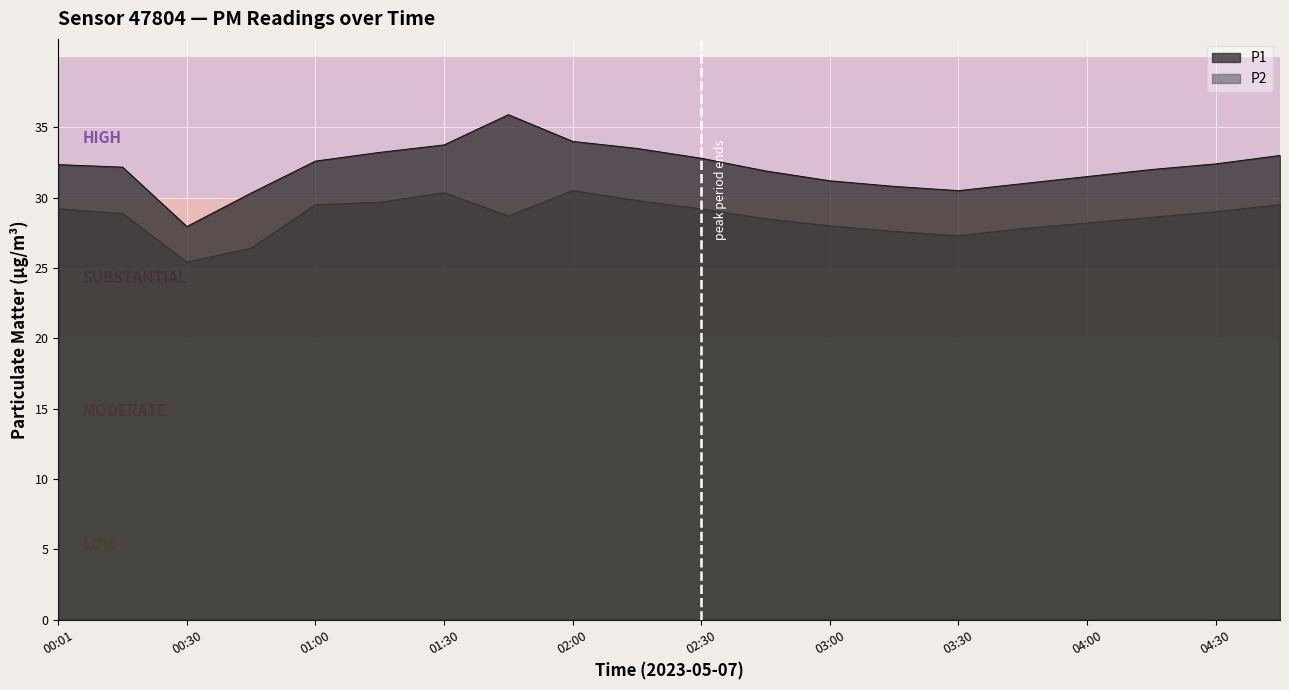

At which label is P1 closest to 31?

03:45